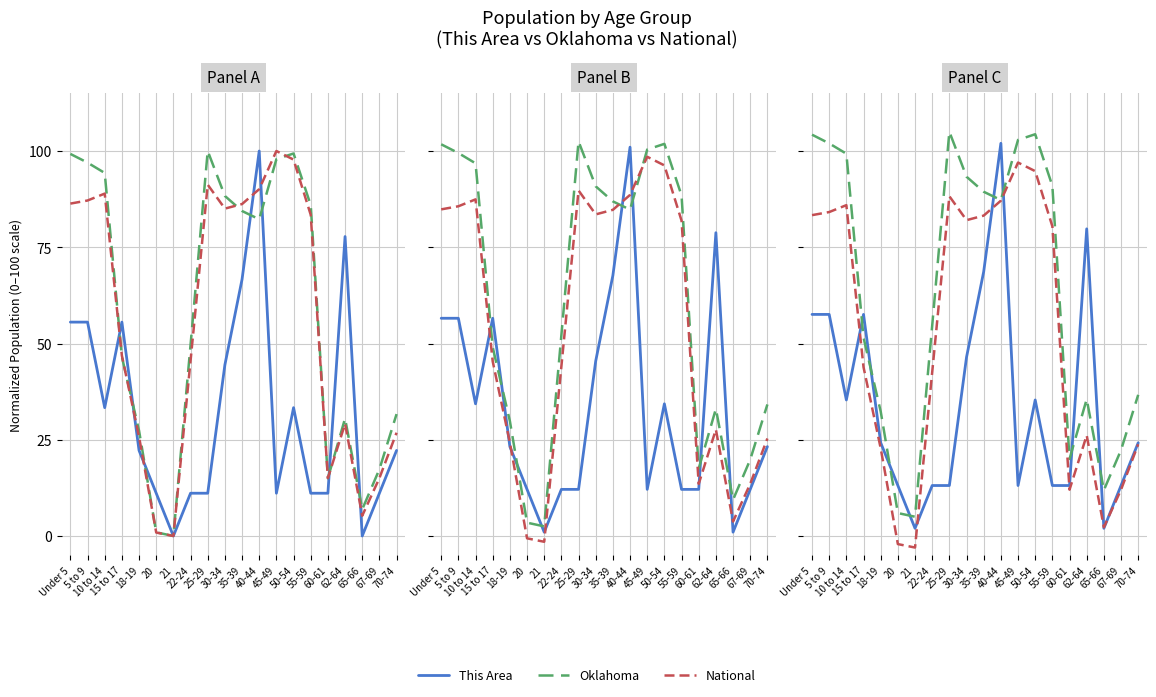

What is the value of the This Area point at the 18th from the left?

2.0